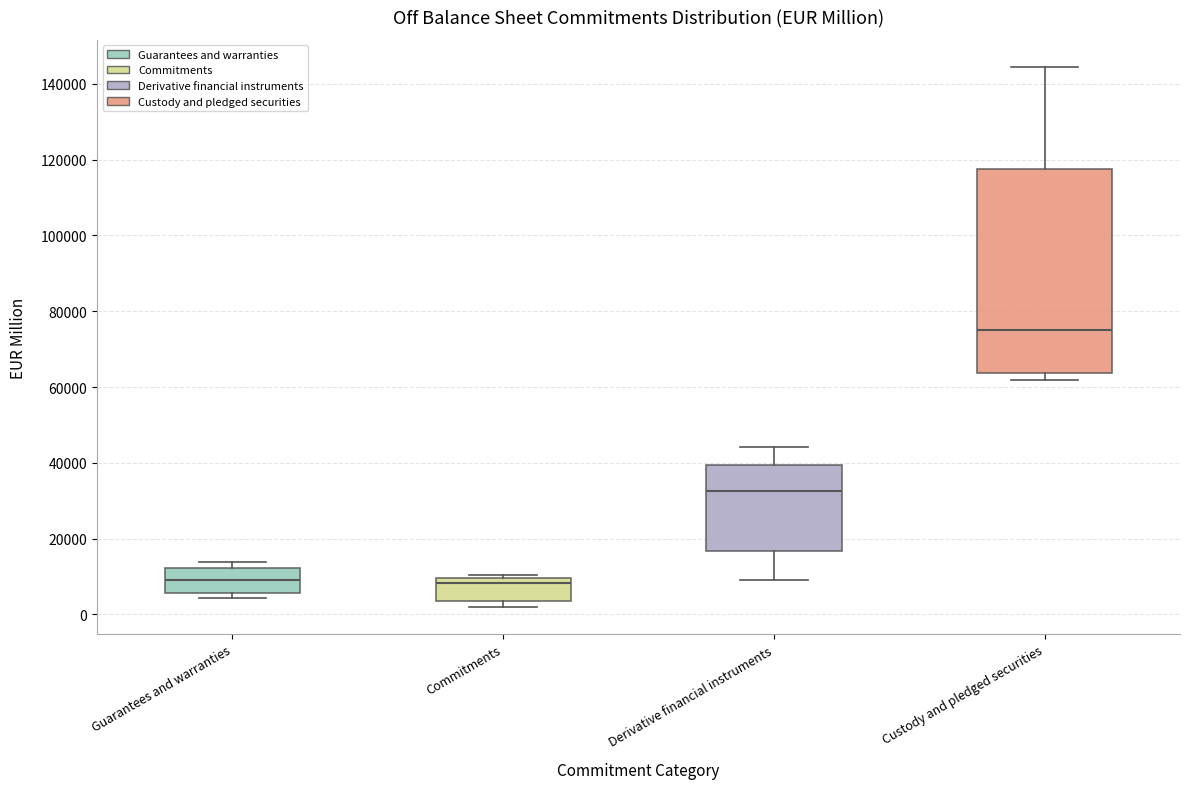

Where does the upper whisker of the box for Custody and pledged securities end on the y-axis? The values are not printed on the chart, so give them approximately, as read against the axis.

144000